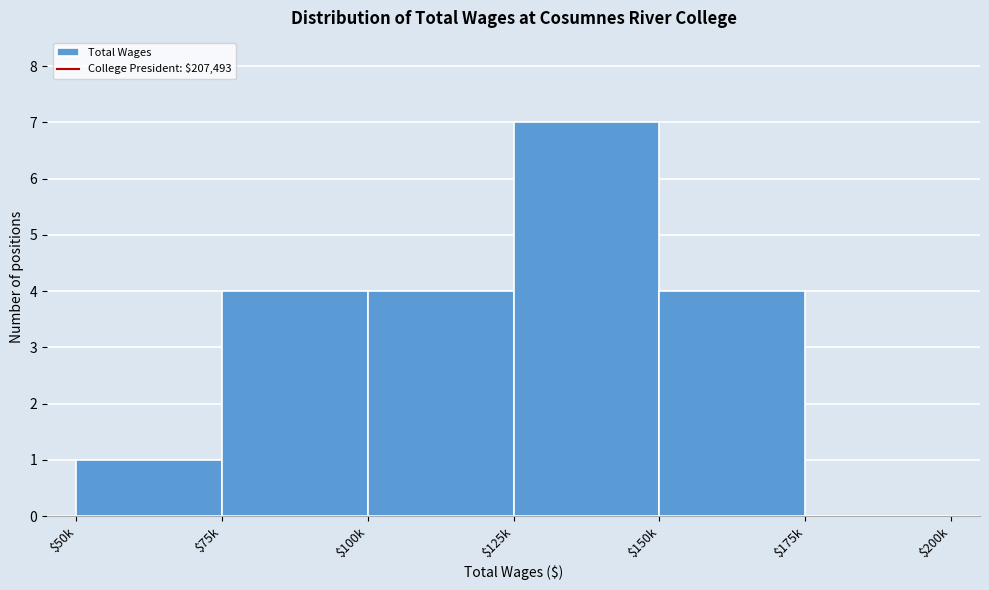

What is the greatest value displayed?

7